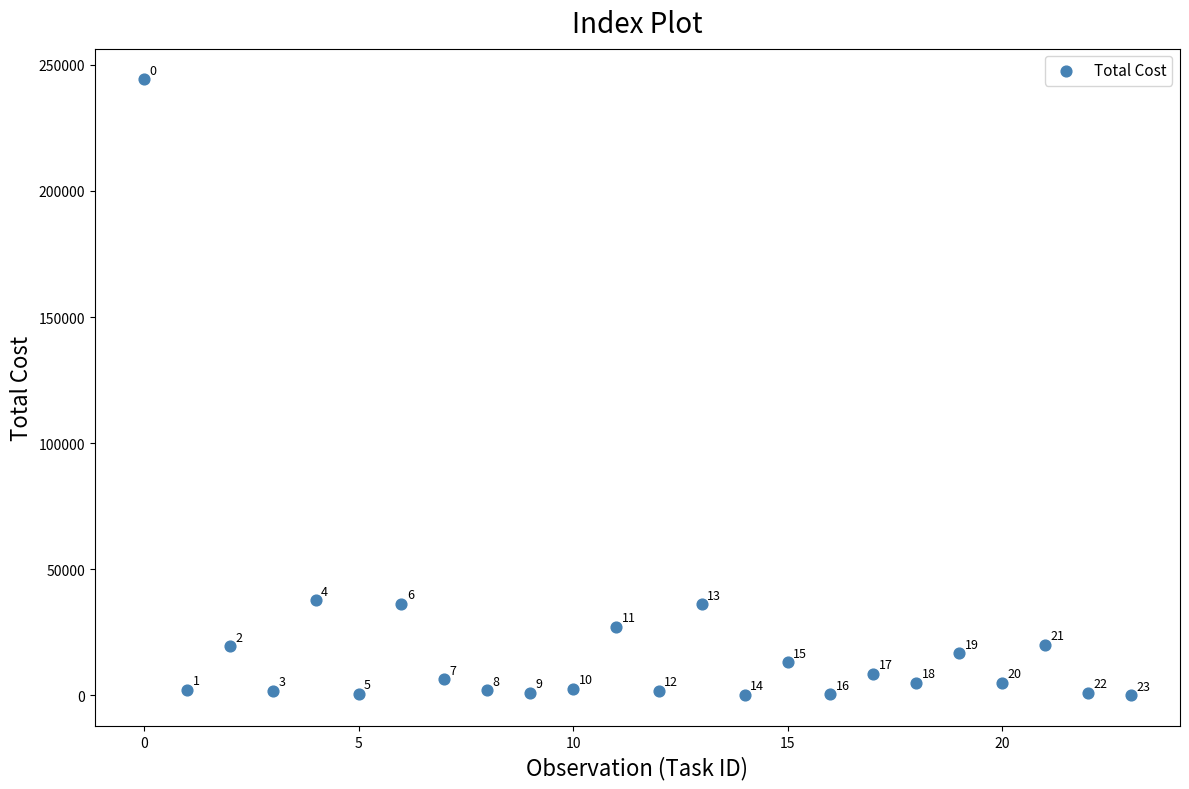

What Y value in the scatter plot is closest to 122103?

37641.3